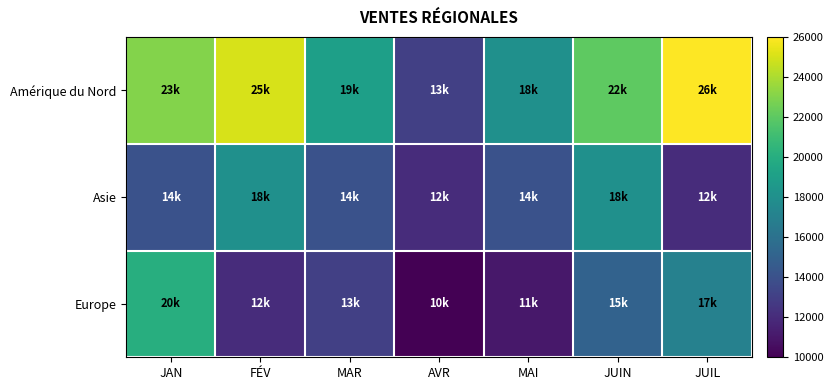

At which category is the sum across all series the highest?

JAN